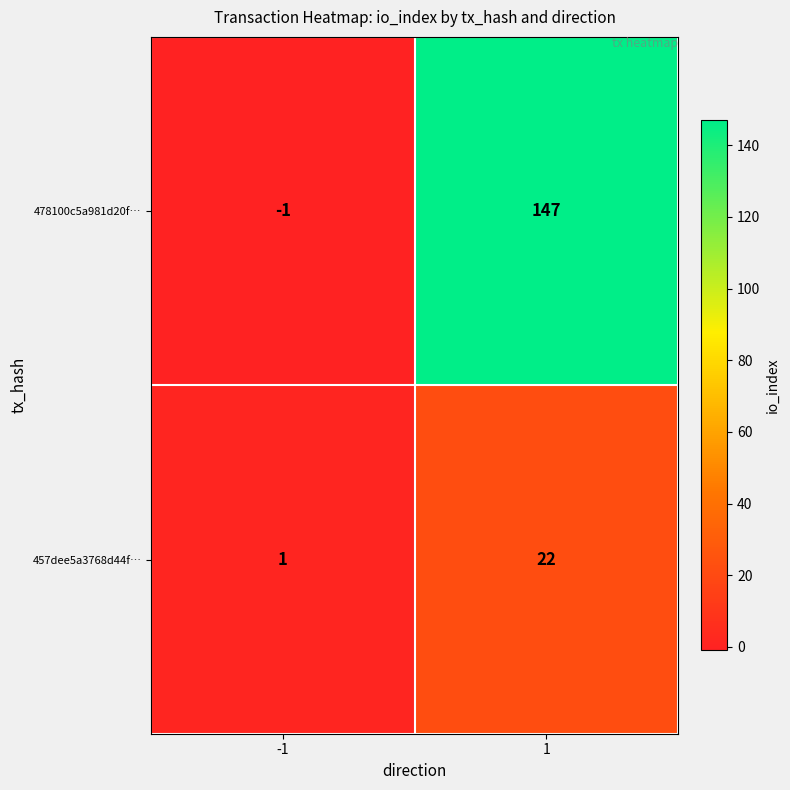

What is the greatest value displayed?

147